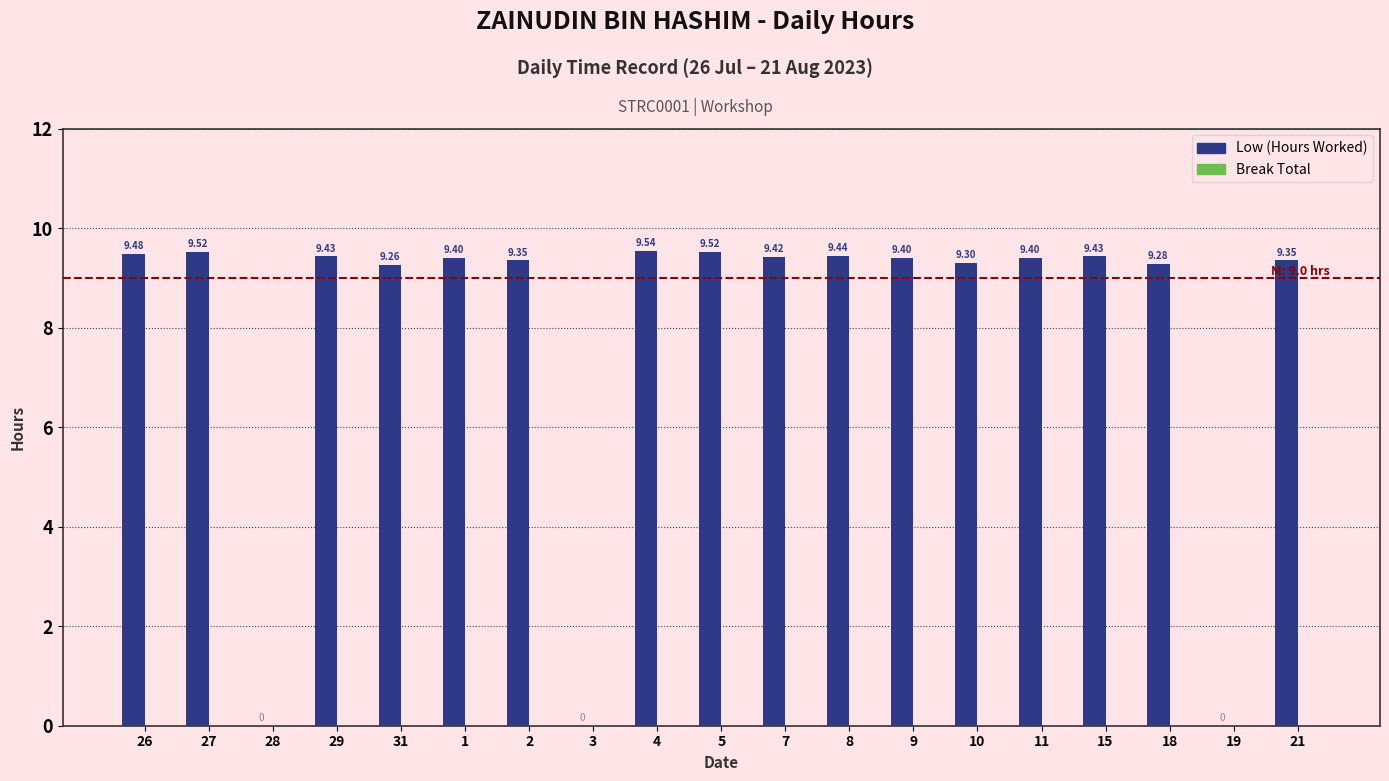

What is the sum of the values at 28 and 15?

9.4